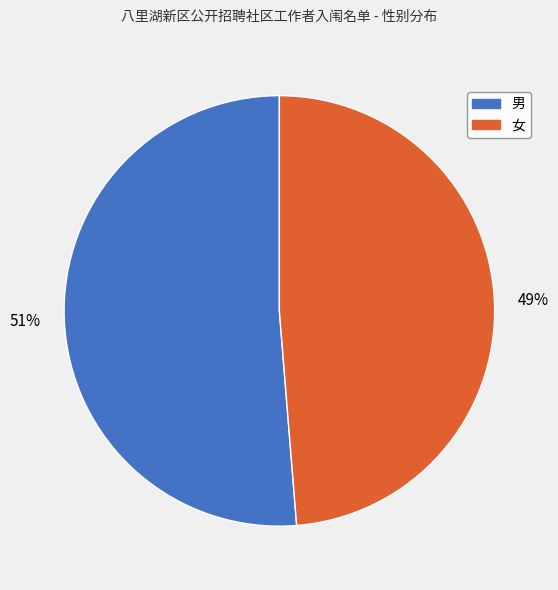

Combined, do 男 and 女 account for over 50%?

Yes